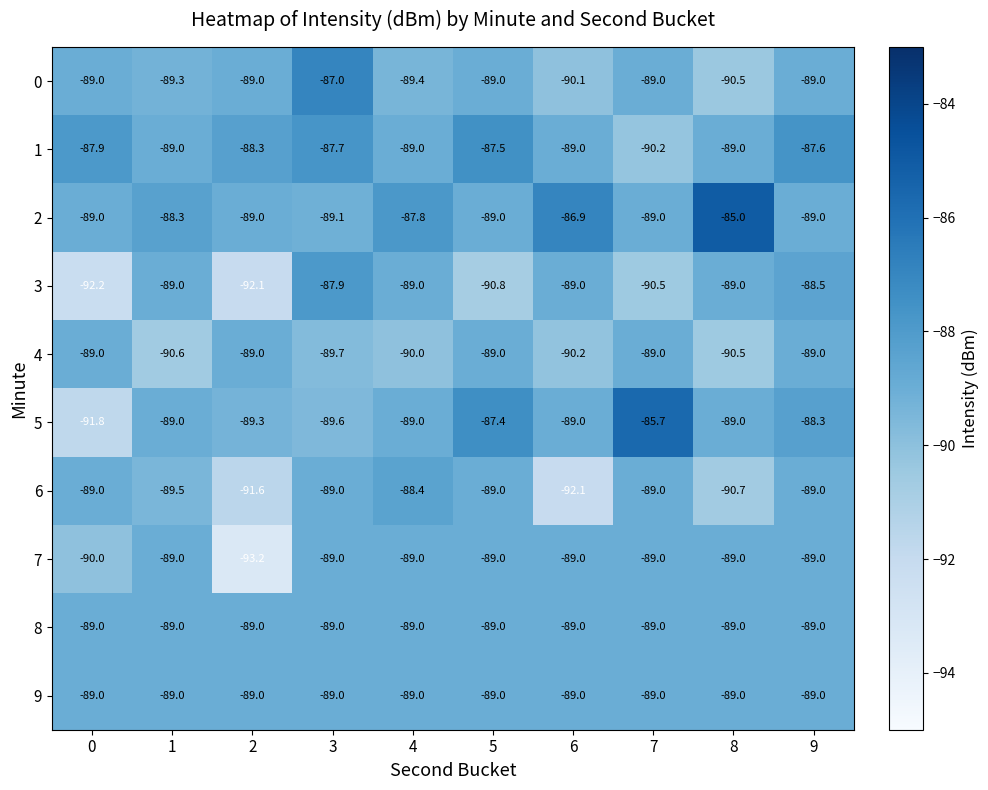

Is it true that 1 equals -87.6 at 9?

True